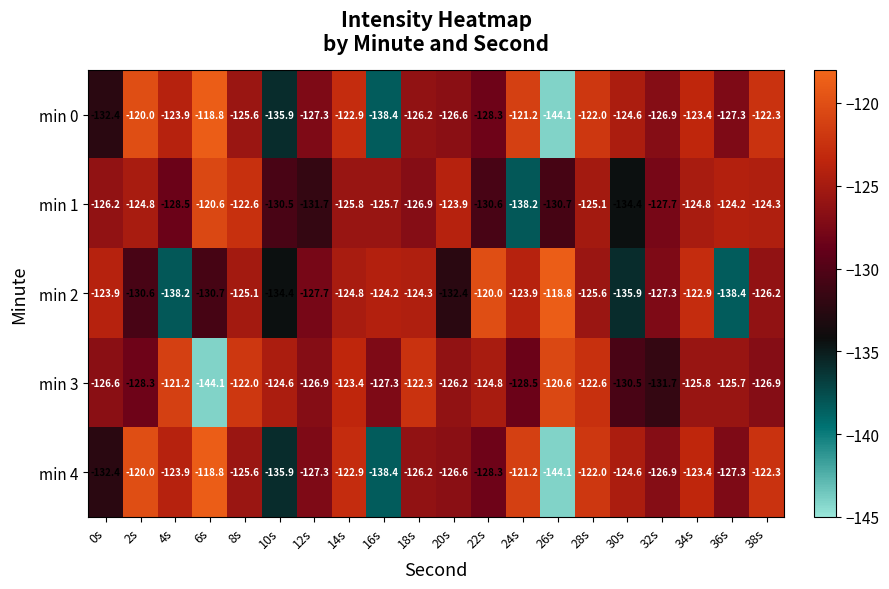

Count the number of data series in this chart.

5